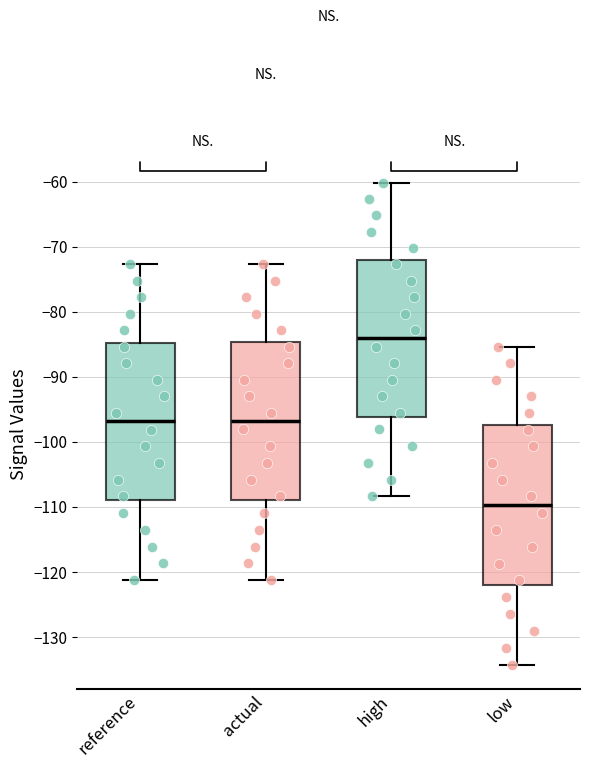

Reading left to right, transcribe this box plot: for each box, give where its median line is, the range the box spans, and where its two whiskers end, as read against the y-axis. The values are not printed on the chart, so give them approximately, as read against the axis.

reference: median -97, box -109 to -85, whiskers -121 to -73
actual: median -97, box -109 to -85, whiskers -121 to -73
high: median -84, box -96 to -72, whiskers -108 to -60
low: median -110, box -122 to -97, whiskers -134 to -85